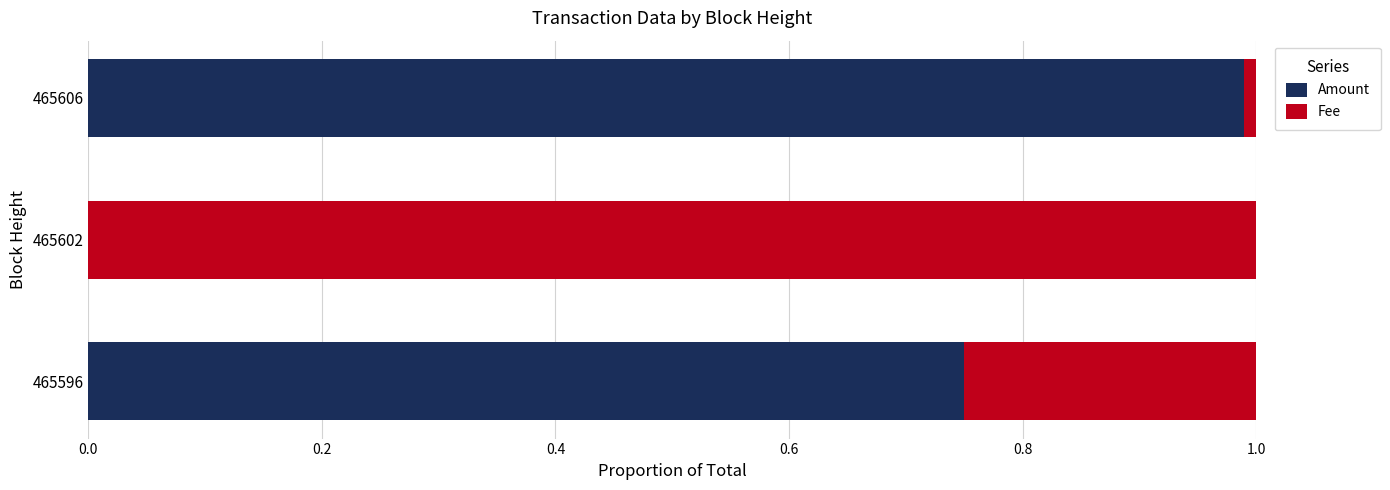

The value of Amount at 465596 is 0.3. True or false?

False